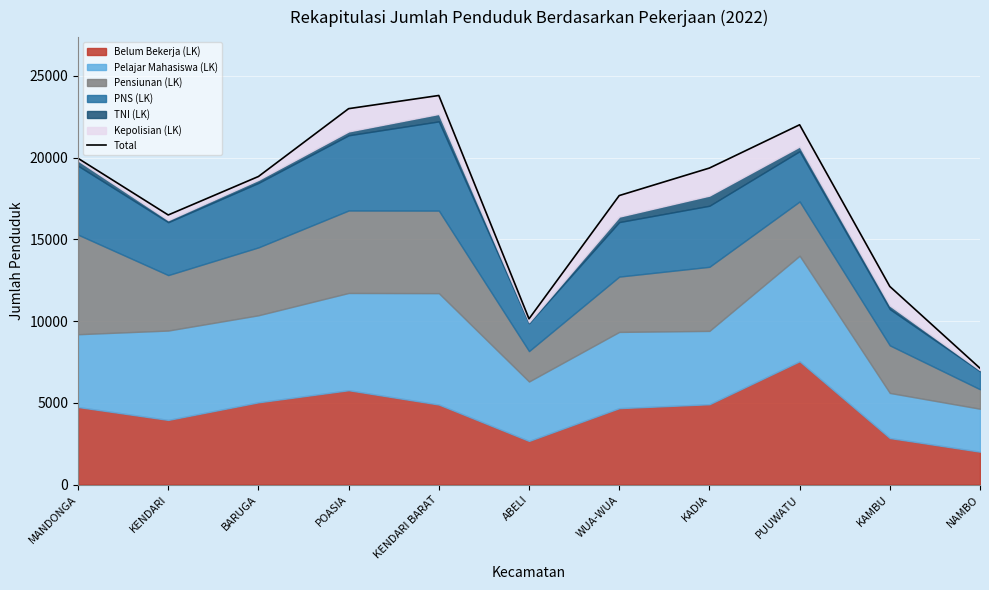

Where does the data first go above 18846?

MANDONGA